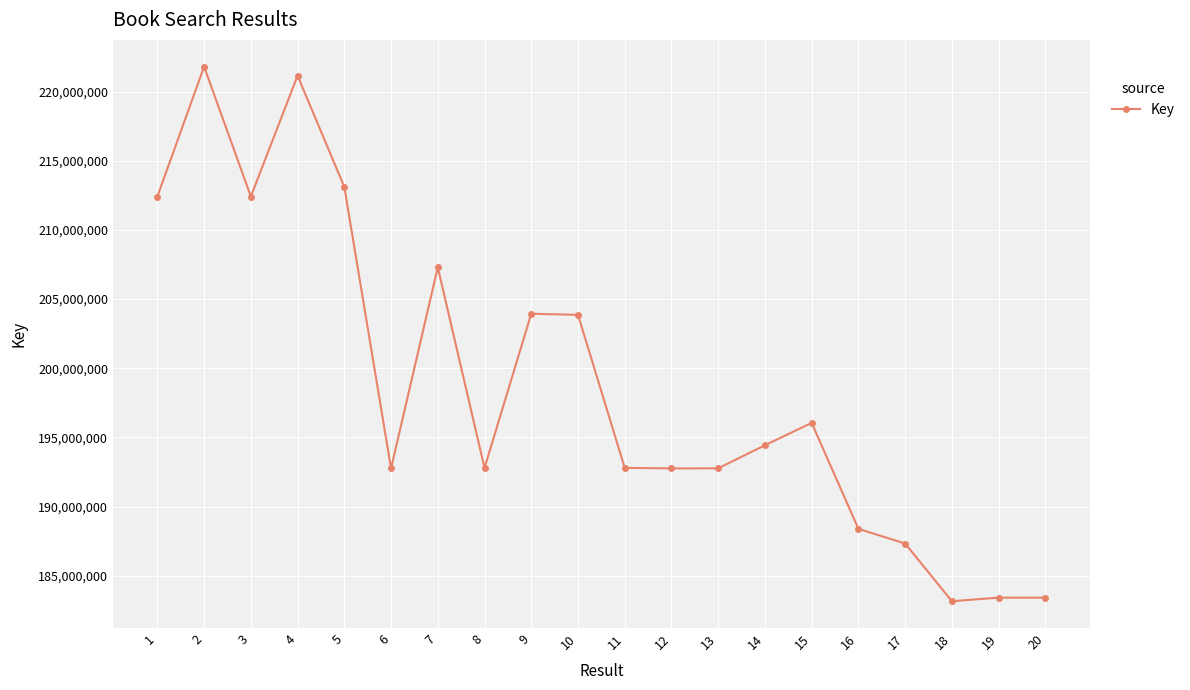

Where is the first local maximum?

2